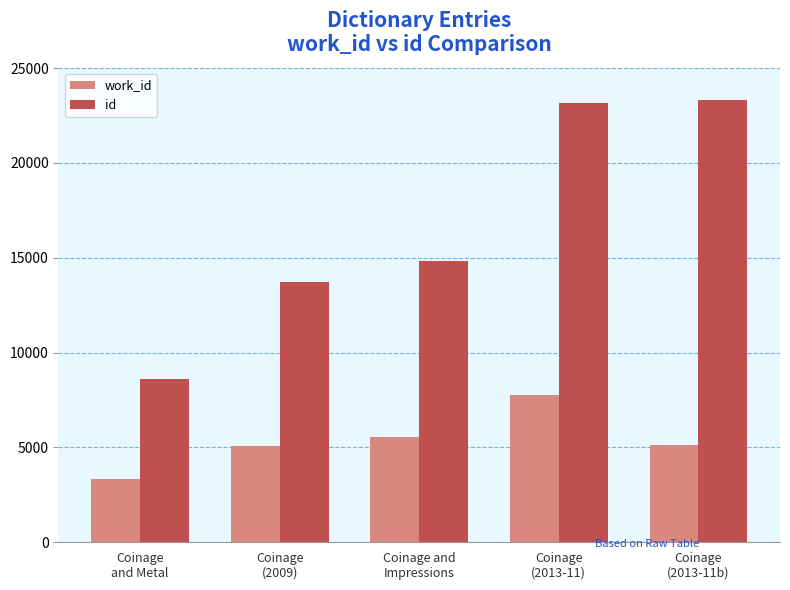

What is the difference between the second highest and second lowest values in the id series?

9412